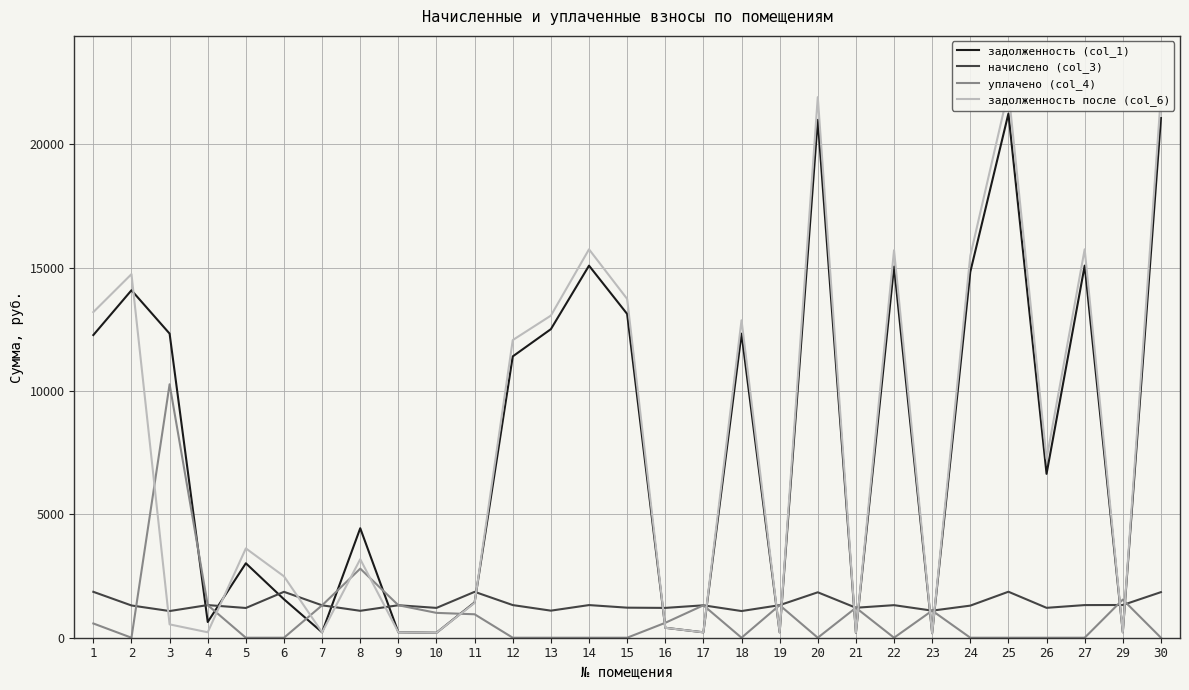

At 6, list the series in order from largest to smallest.

задолженность после (col_6), начислено (col_3), задолженность (col_1), уплачено (col_4)